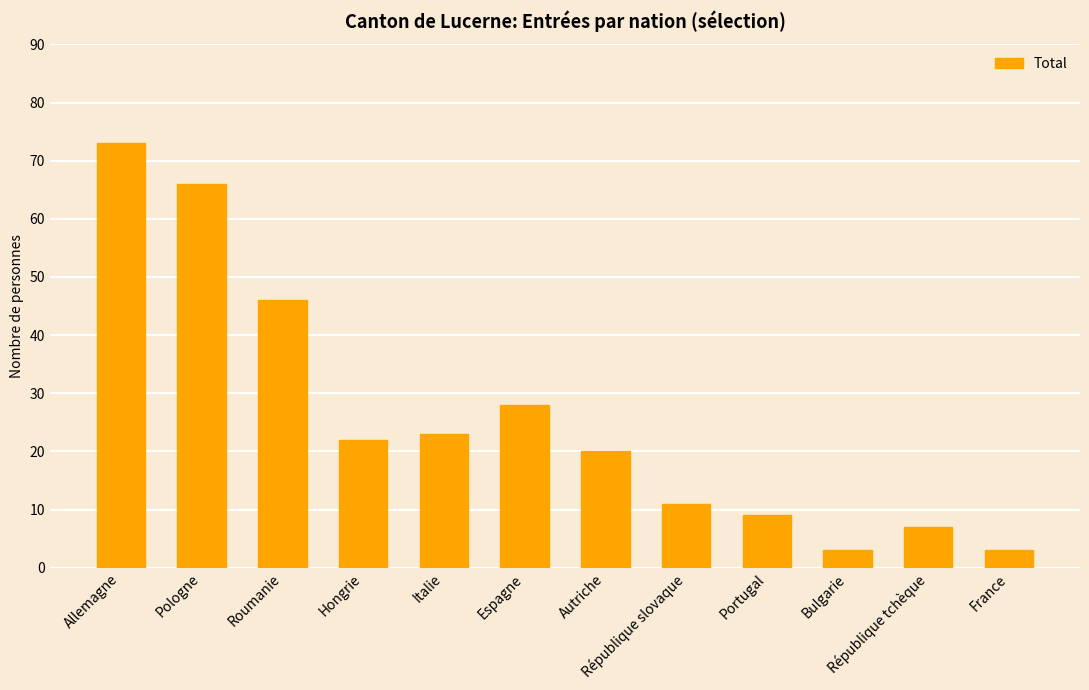

How many series are shown in this chart?

1